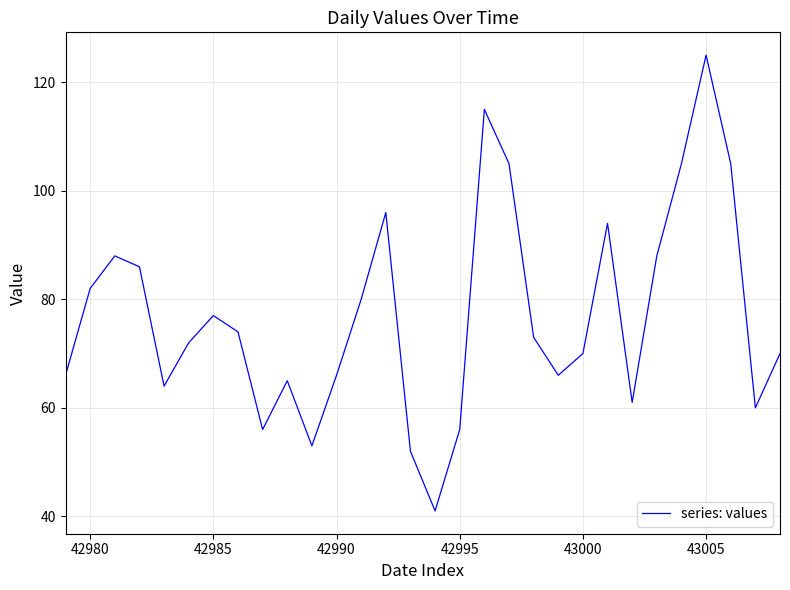

What is the average value?

77